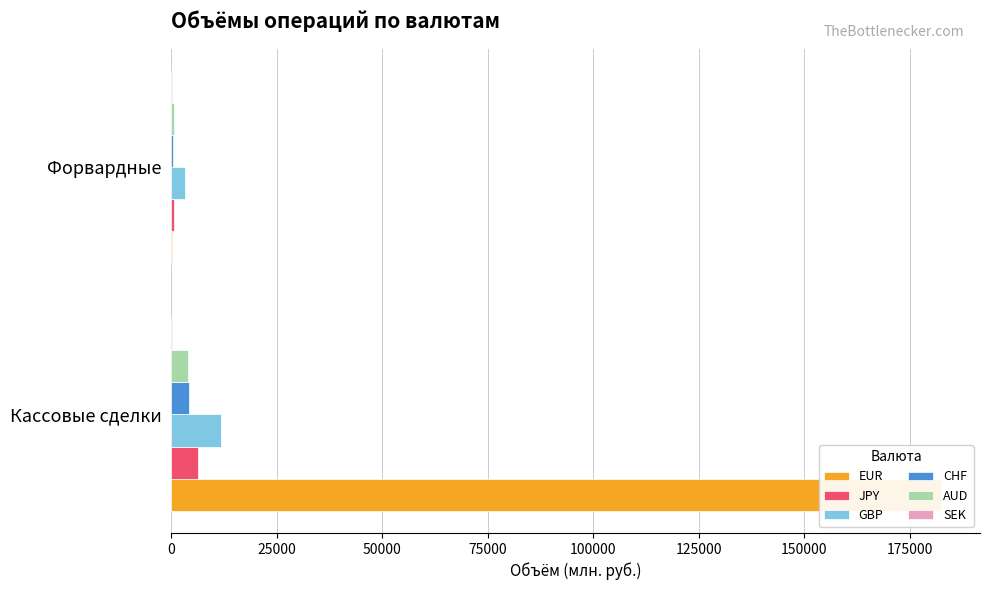

What is the sum of the GBP values at 25000 and 0?

14792.6